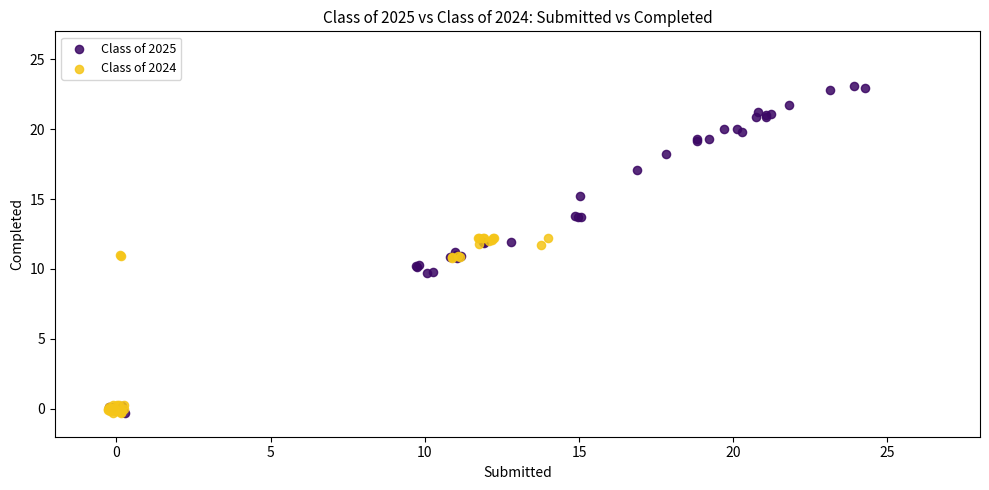

Which series reaches the maximum Y coordinate?

Class of 2025